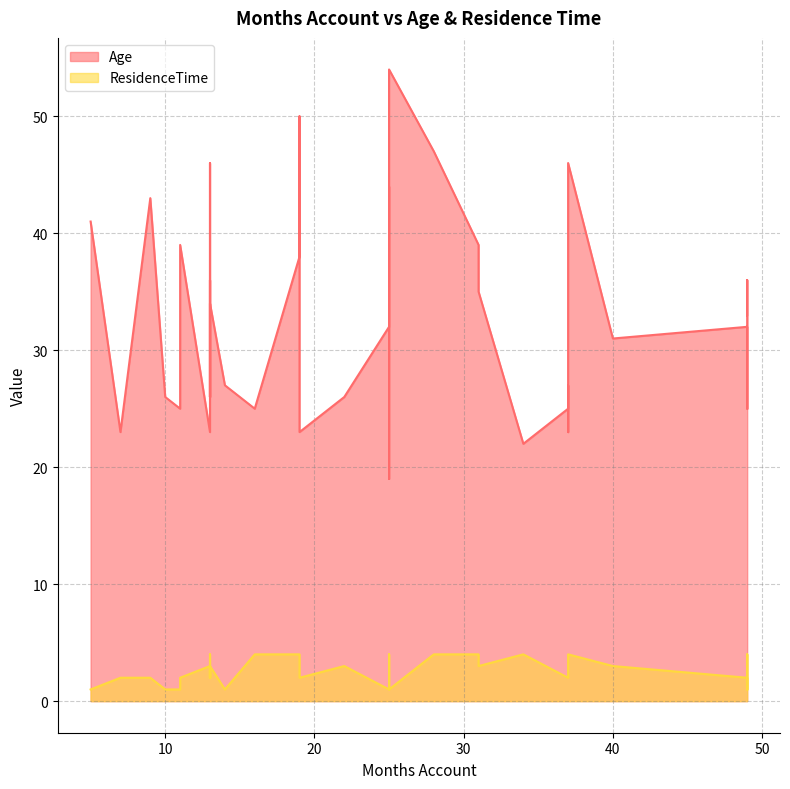

The value of ResidenceTime at 11 is 1. True or false?

True